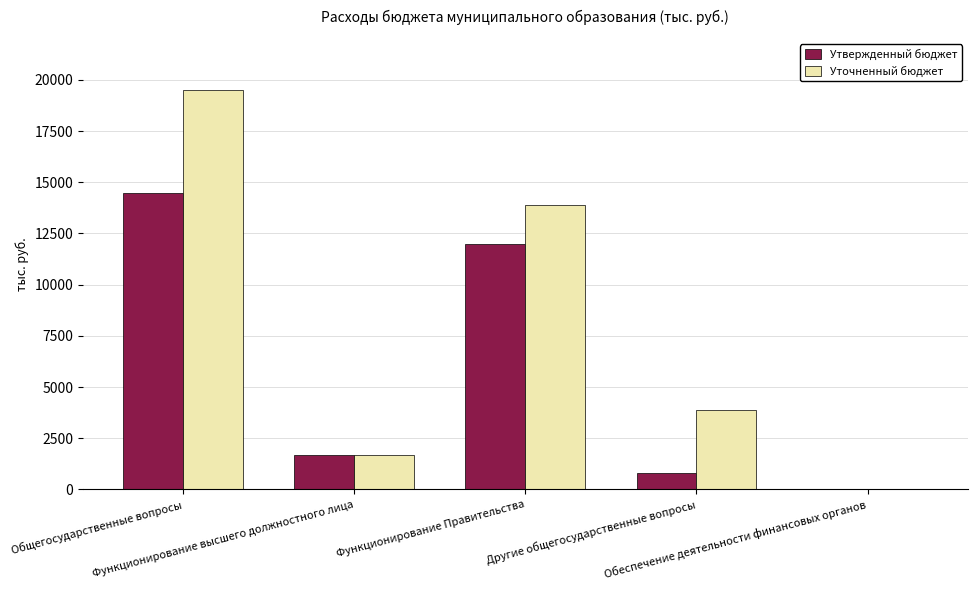

Is the value of Утвержденный бюджет at Функционирование Правительства greater than the value of Уточненный бюджет at Обеспечение деятельности финансовых органов?

Yes